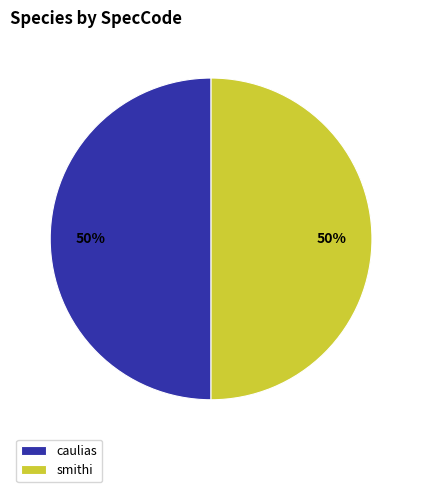

To the nearest percent, what percentage of the pie is caulias?

50%